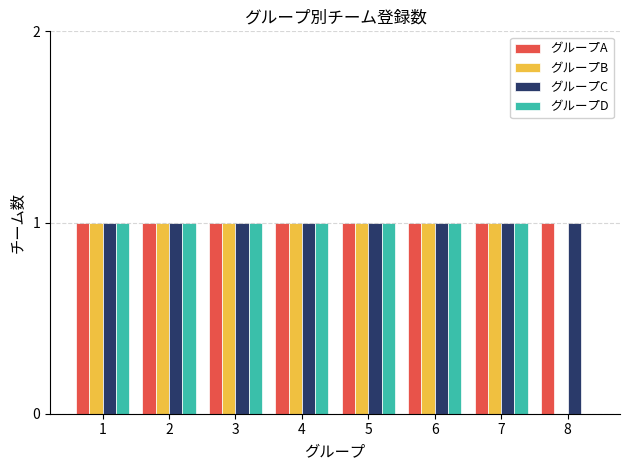

Are the bars horizontal?

No